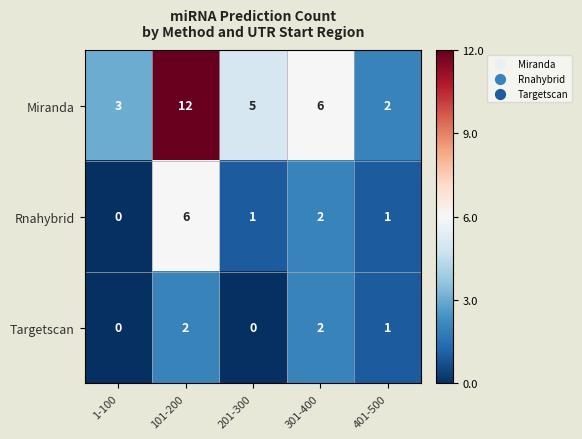

Between 301-400 and 401-500, which series saw the biggest shift?

Miranda